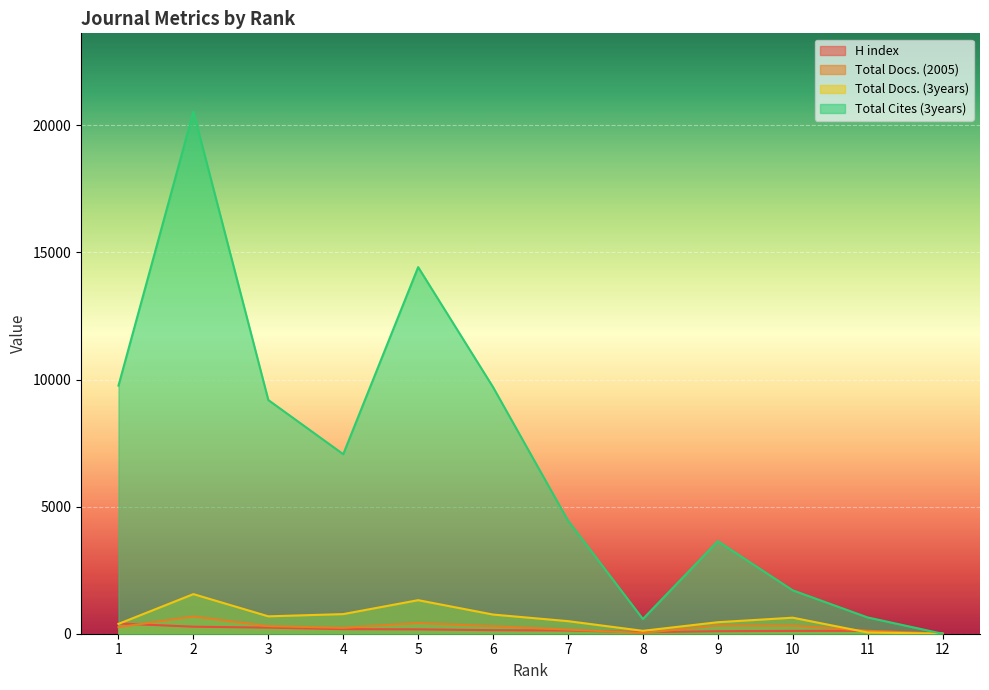

Is it true that Total Docs. (3years) equals 1100 at 10?

False